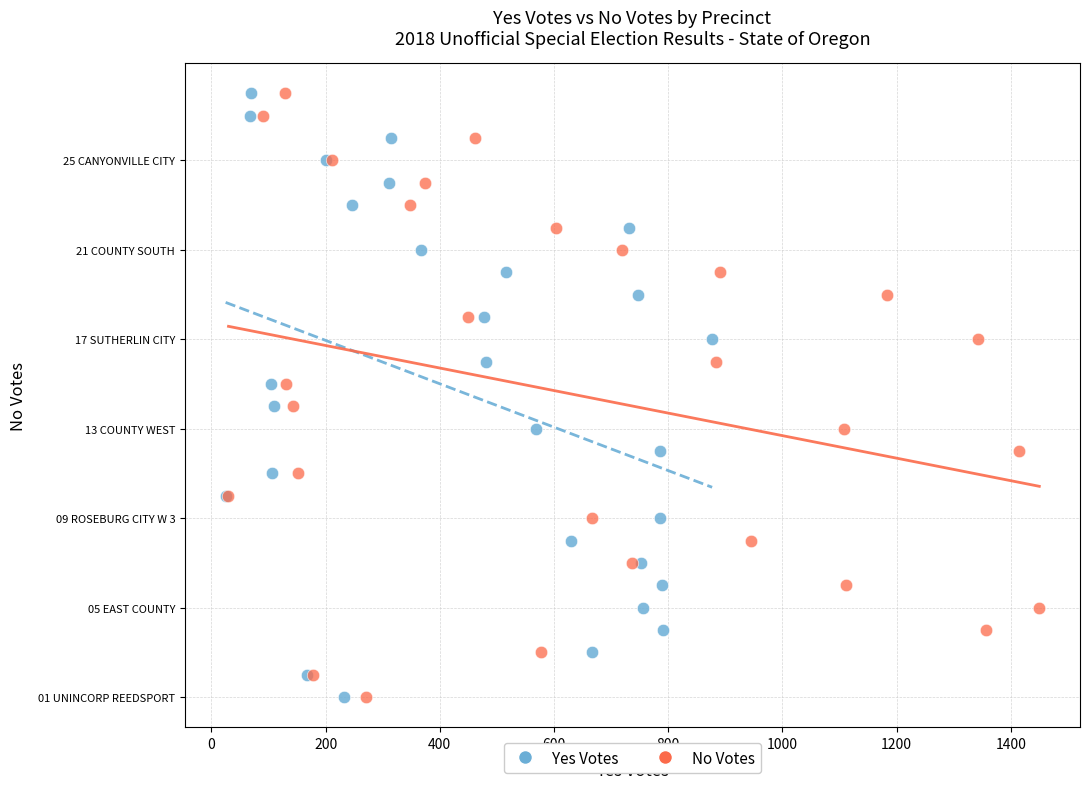

What are all the series names shown in the legend?

Yes Votes, No Votes